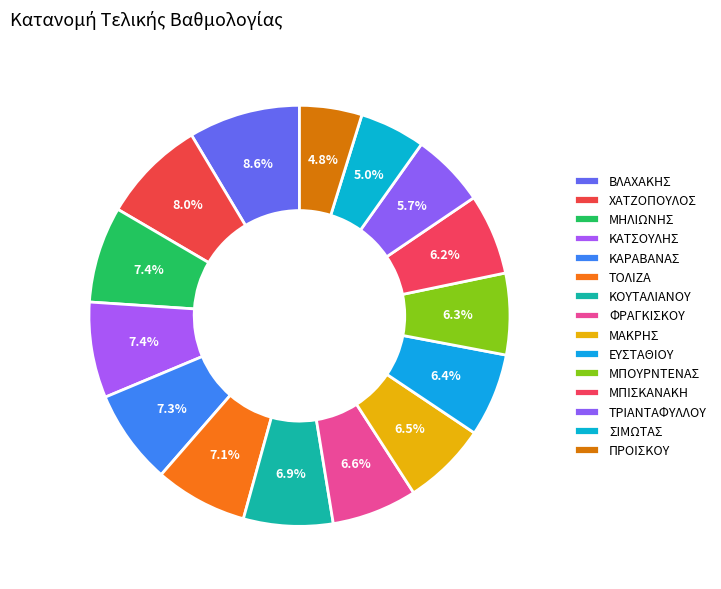

Count the number of slices in the pie.

15